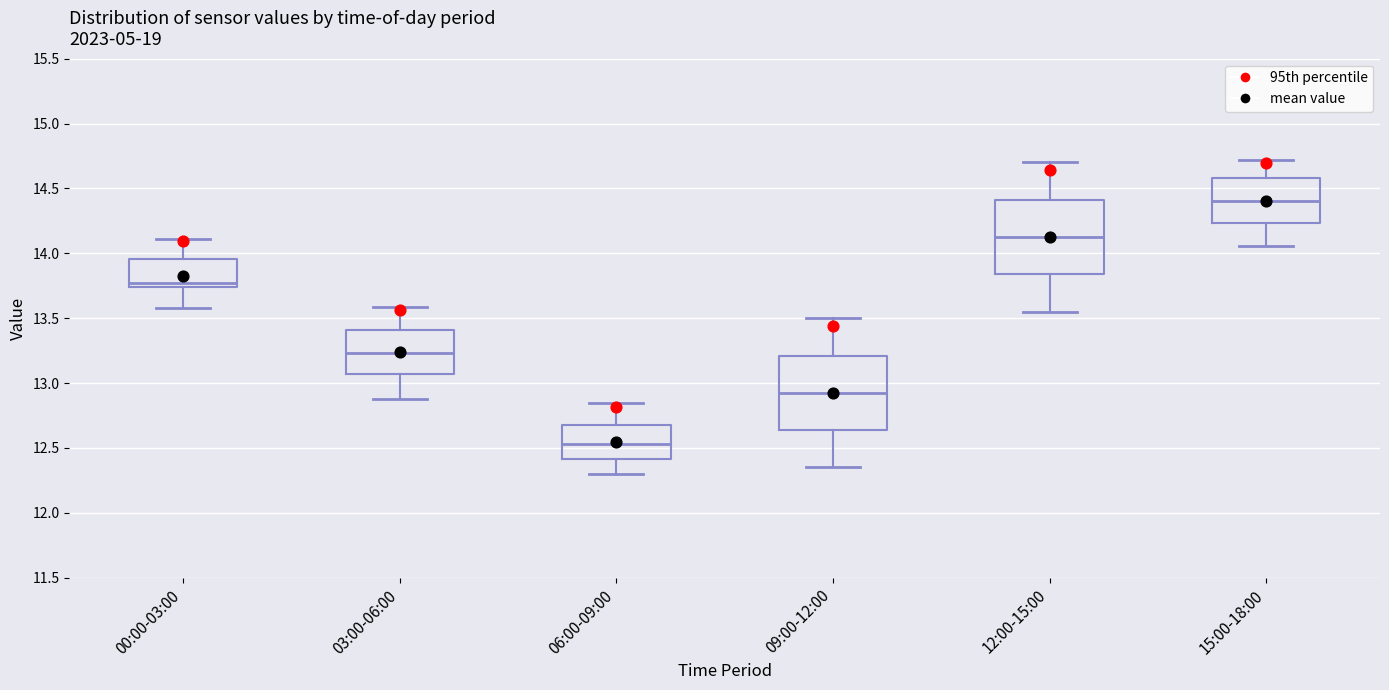

Which box has the highest median line?

15:00-18:00